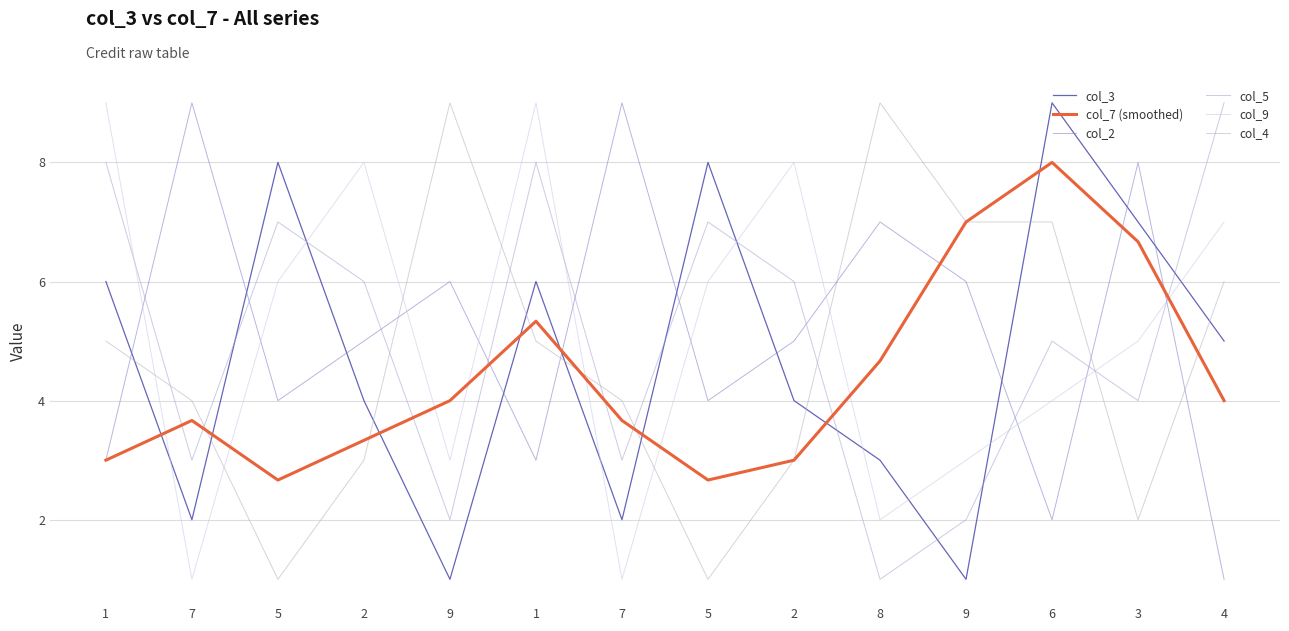

What is the maximum value shown in the chart?

9.0